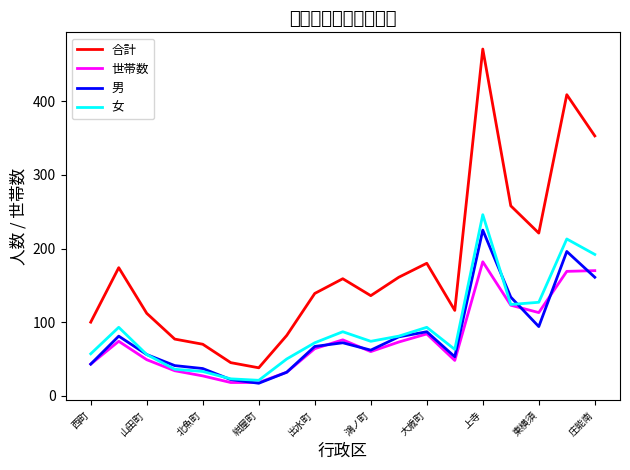

What is the greatest value displayed?

471